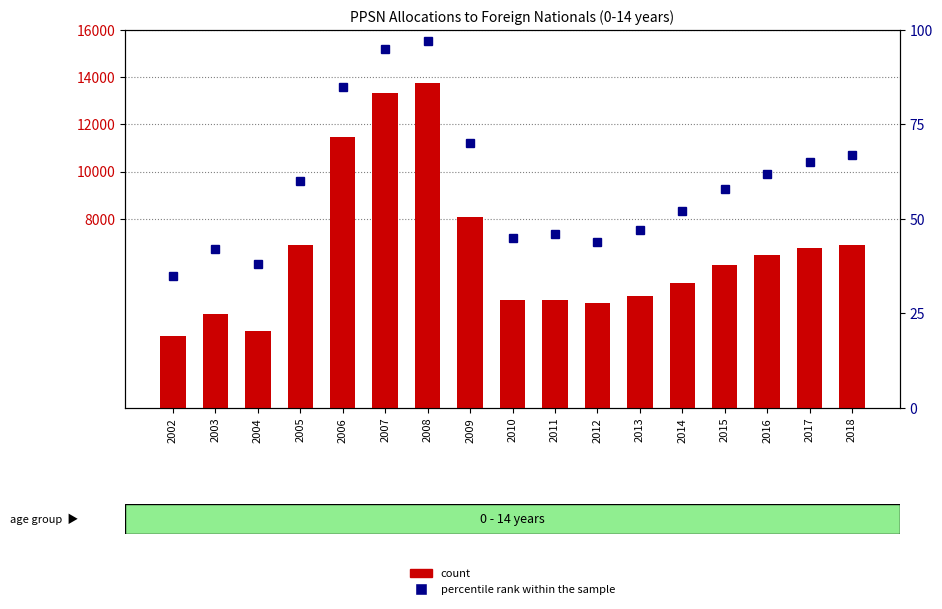

What is the value of the percentile rank within the sample bar at the 11th from the left?

44